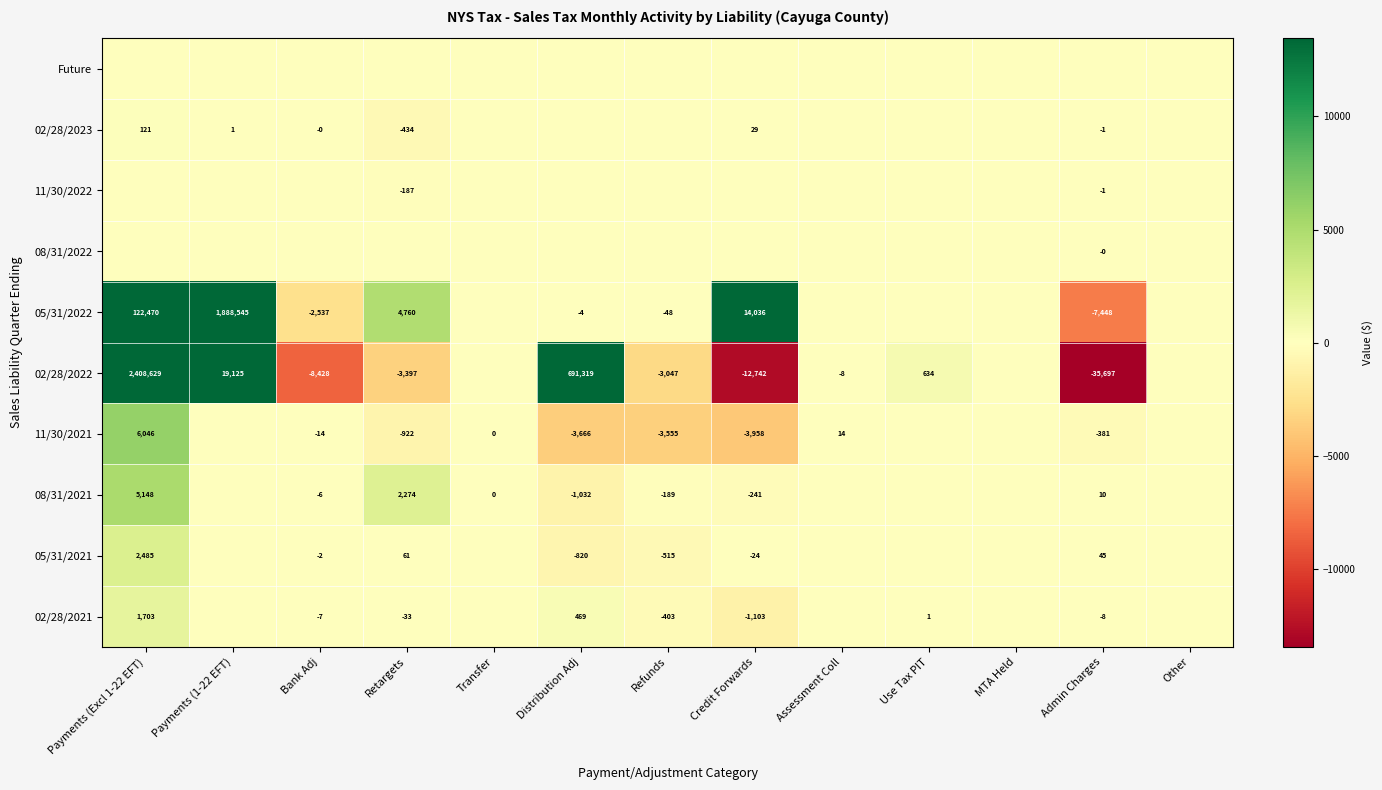

The 08/31/2021 series shows 2207 at Payments (Excl 1-22 EFT). True or false?

False